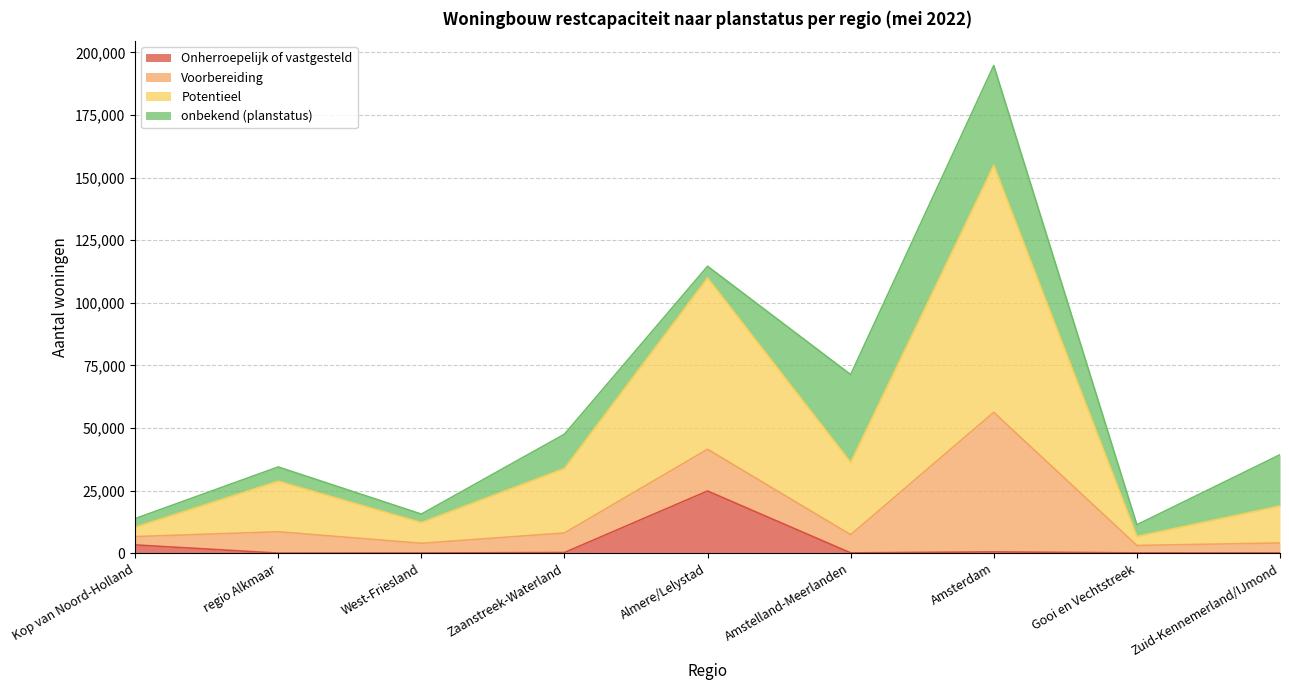

At which category is the sum across all series the highest?

Amsterdam